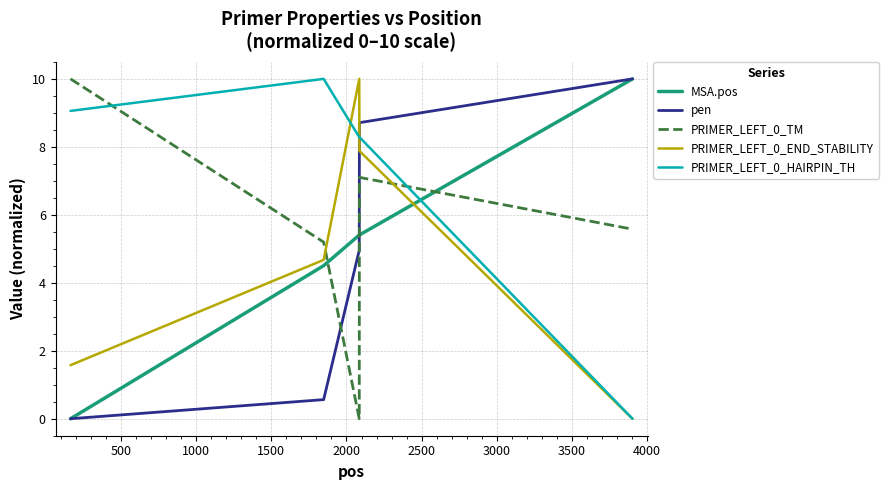

What is the difference between the maximum and minimum values in the PRIMER_LEFT_0_TM series?

10.0